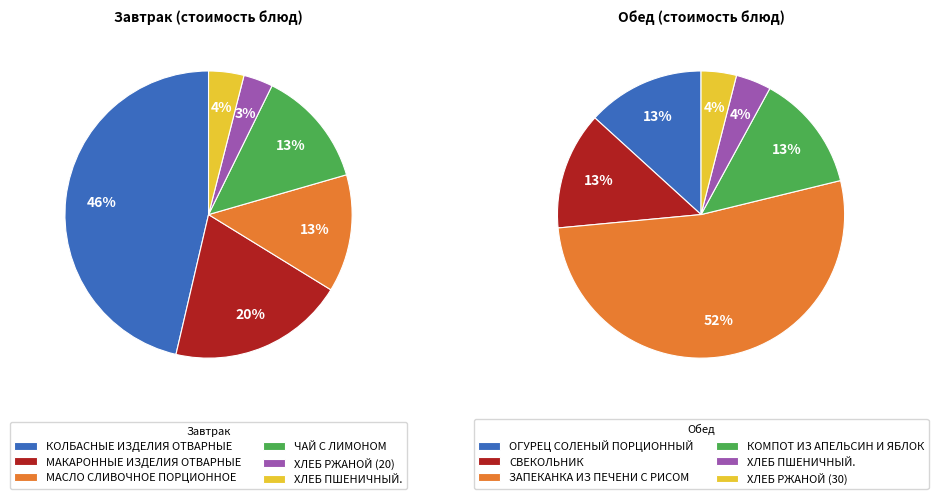

Rank the categories by Обед value from highest to lowest.

2, 0, 1, 3, 4, 5